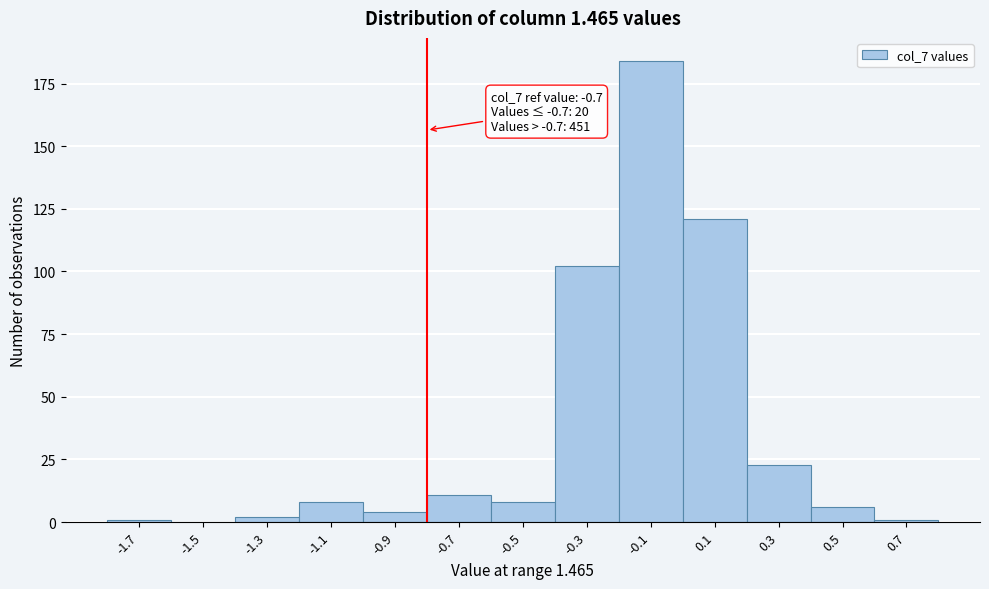

Reading left to right, transcribe all the data shown in this chart.

-1.7=1	-1.5=0	-1.3=2	-1.1=8	-0.9=4	-0.7=11	-0.5=8	-0.3=102	-0.1=184	0.1=121	0.3=23	0.5=6	0.7=1